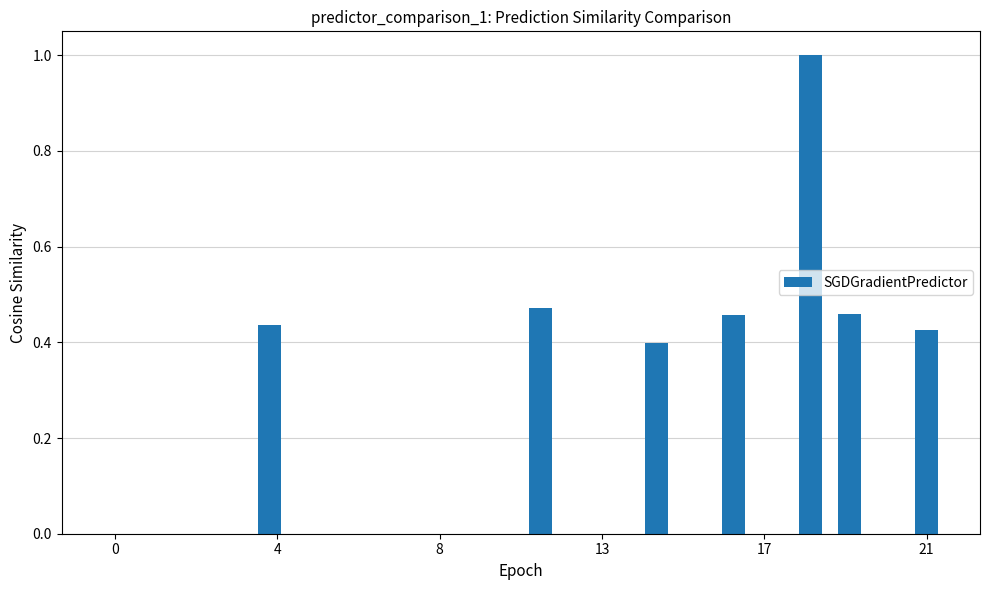

What is the maximum value shown in the chart?

1.0